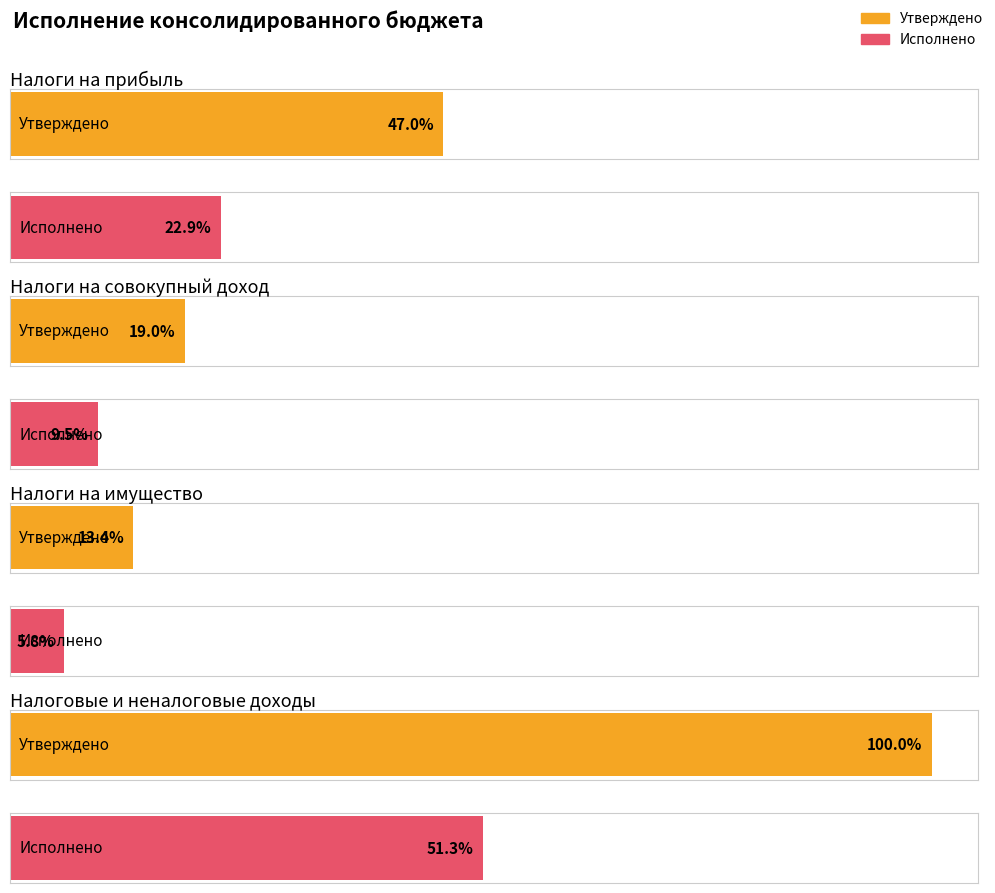

Where is Утверждено nearest to the value 71785000?

Налоги на прибыль